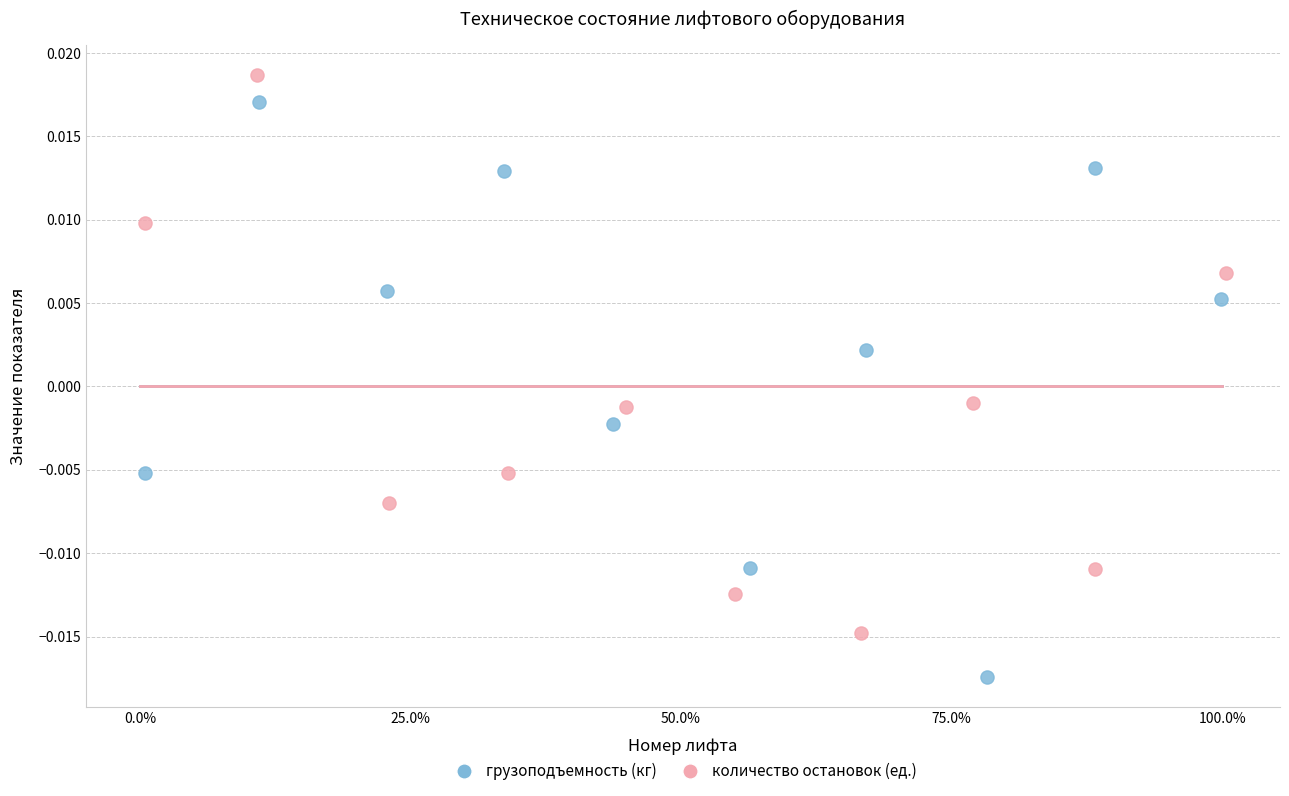

Which series contains the highest Y value?

количество остановок (ед.)